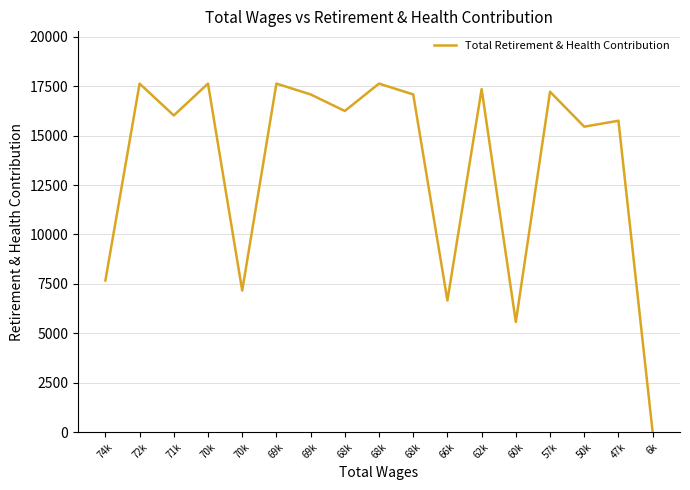

Reading left to right, transcribe all the data shown in this chart.

74k=7670	72k=17636	71k=16025	70k=17636	70k=7161	69k=17636	69k=17088	68k=16251	68k=17636	68k=17088	66k=6660	62k=17357	60k=5572	57k=17225	50k=15456	47k=15757	6k=0